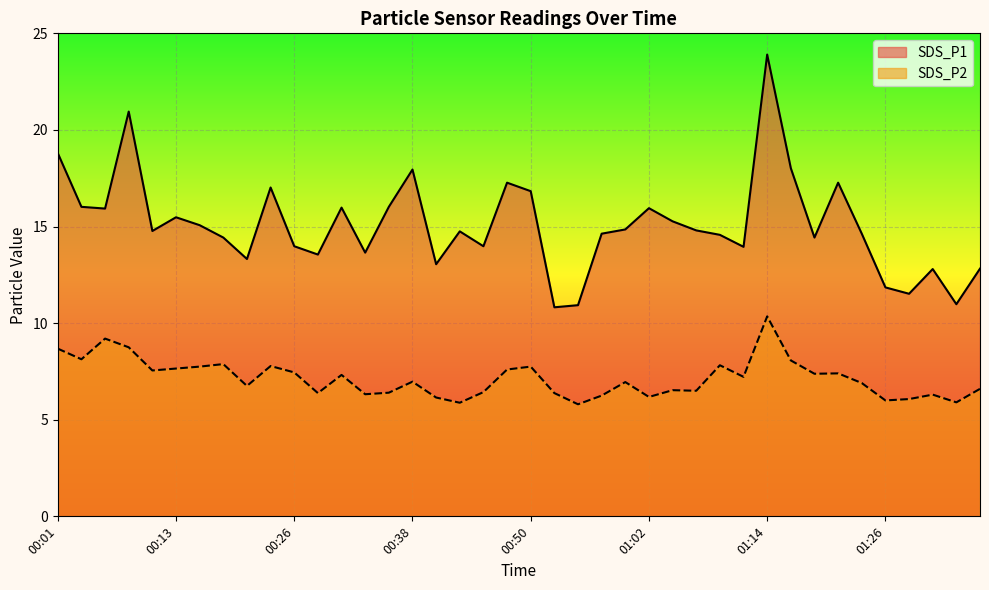

What is the value of the SDS_P1 point at the 31st from the left?

23.9